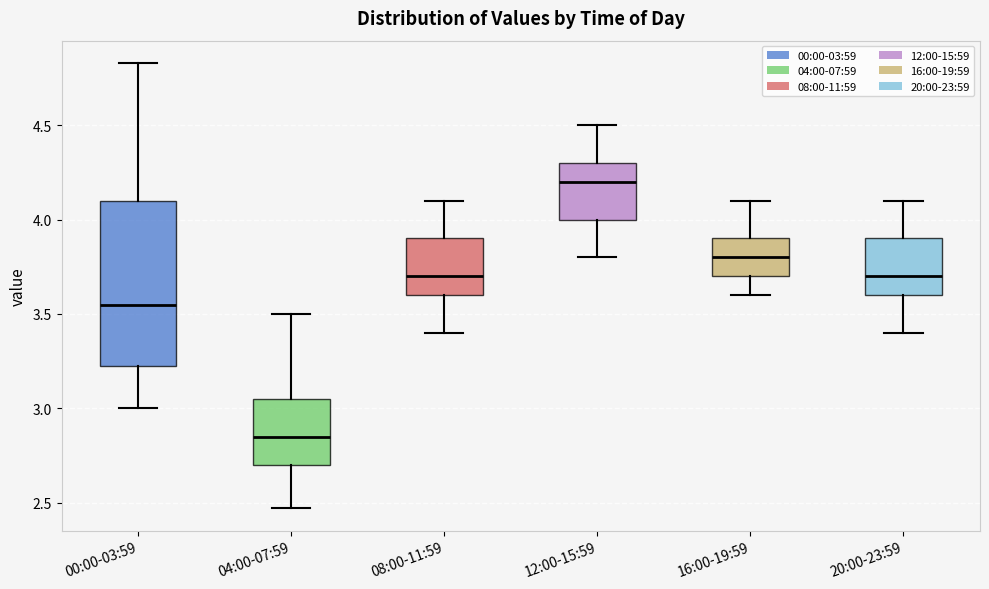

Comparing the boxes themselves (not the whiskers), which one is the tallest?

00:00-03:59